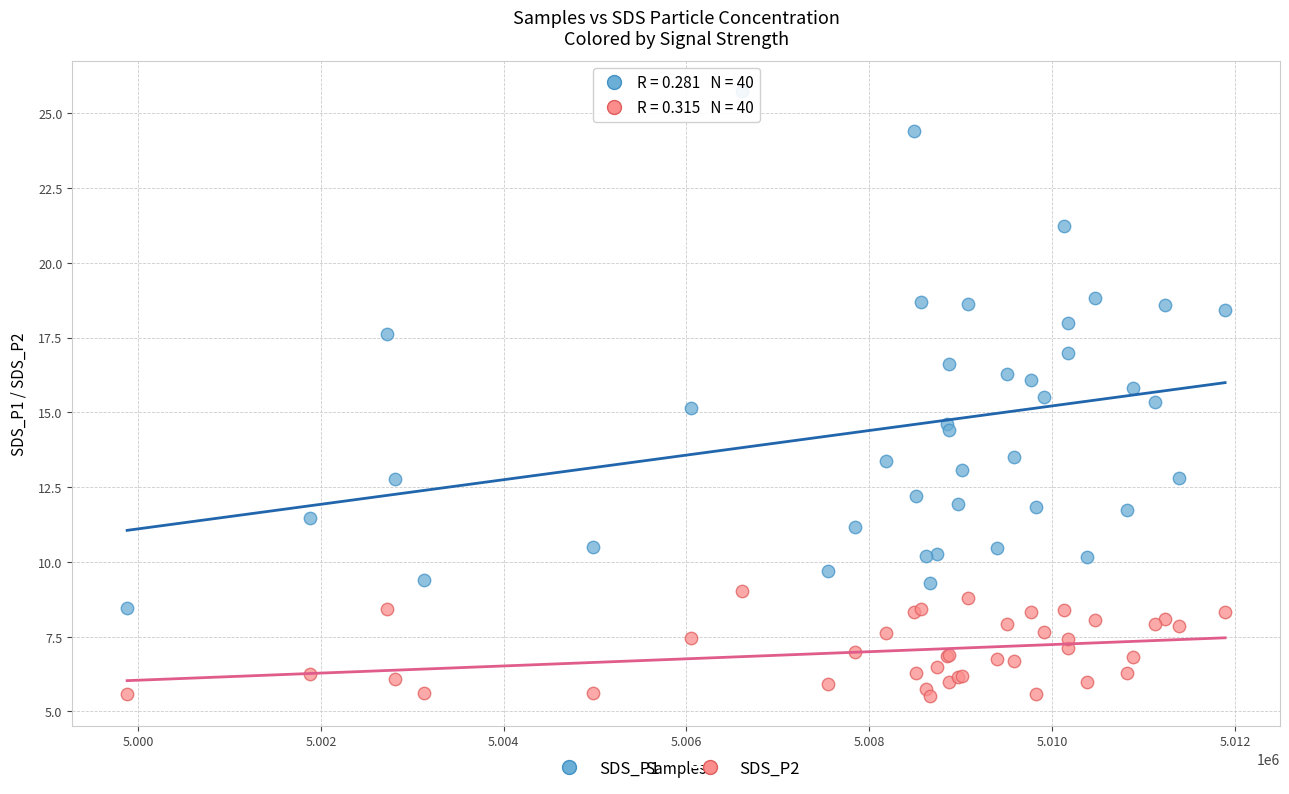

What are all the series names shown in the legend?

SDS_P1, SDS_P2